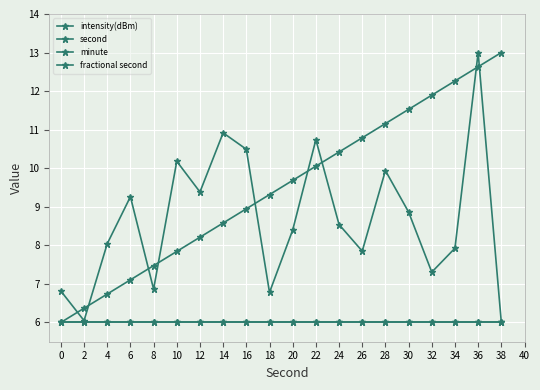

Is this an area chart (filled region under the line)?

No